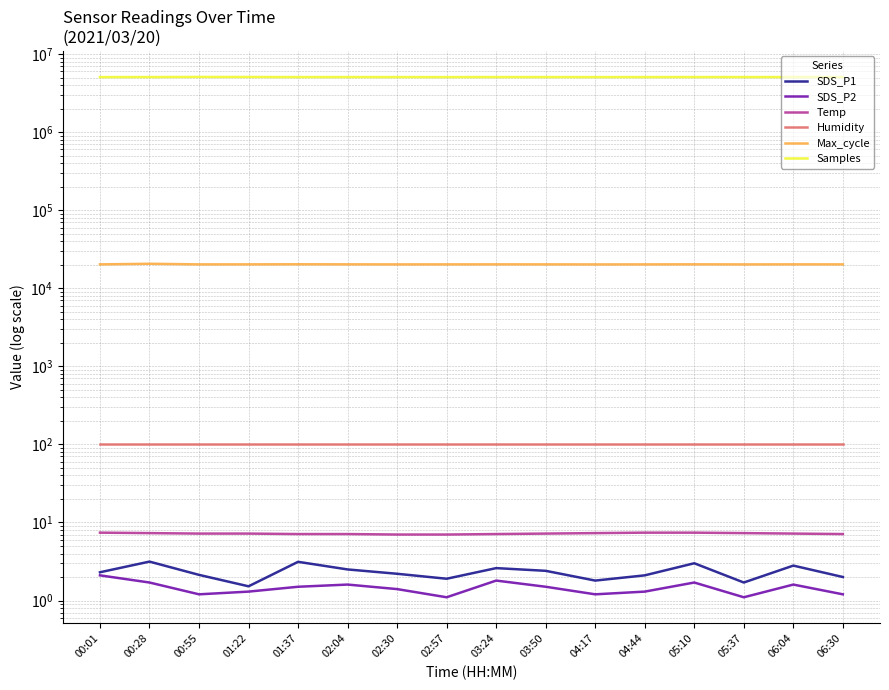

At how many categories does at least one series exceed 1907526?

16